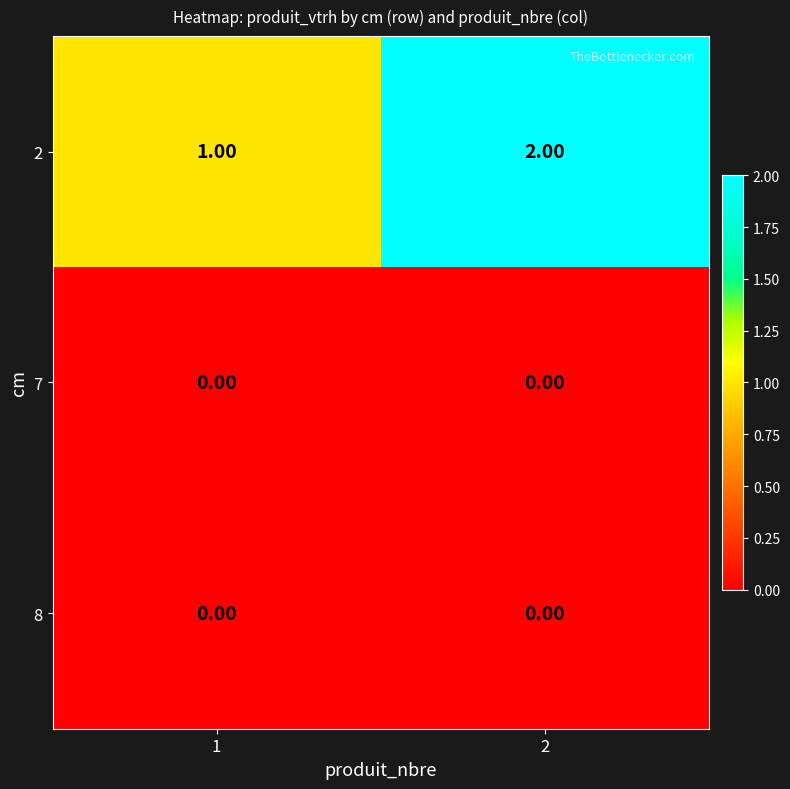

What is the sum of all 2 values?

3